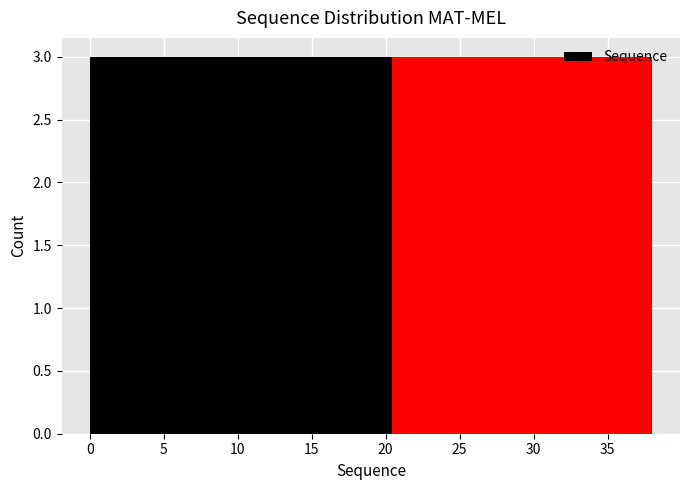

What is the height of the bar covering 20.5 to 23.5 on the x-axis? Neither the bar edges nor the heights are printed on the chart, so give them approximately, as read against the axes.

3